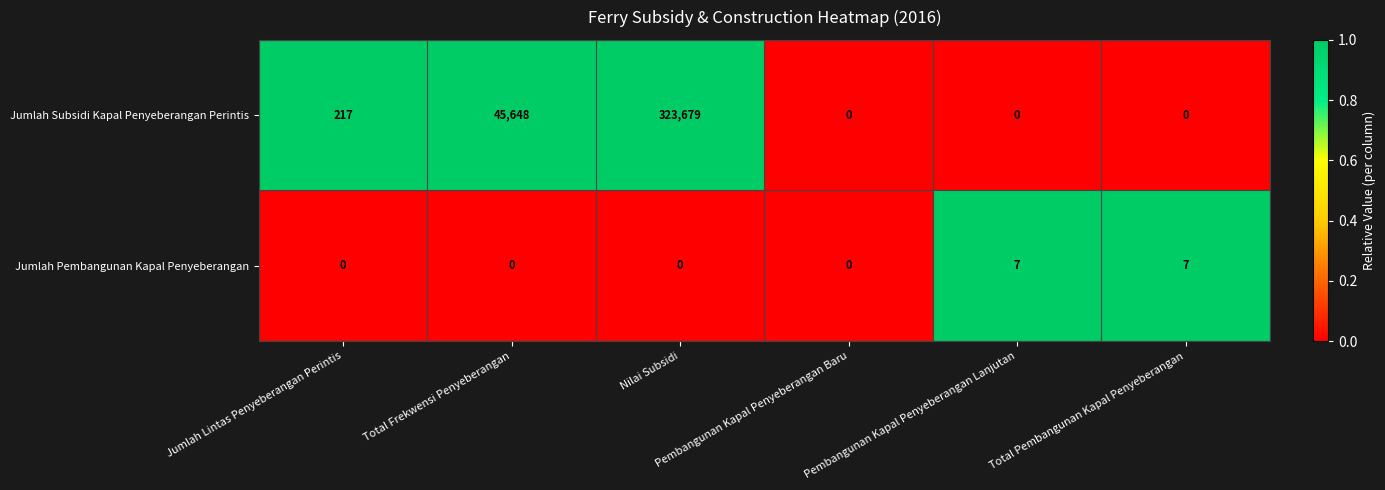

What is the sum of all Jumlah Subsidi Kapal Penyeberangan Perintis values?

369544